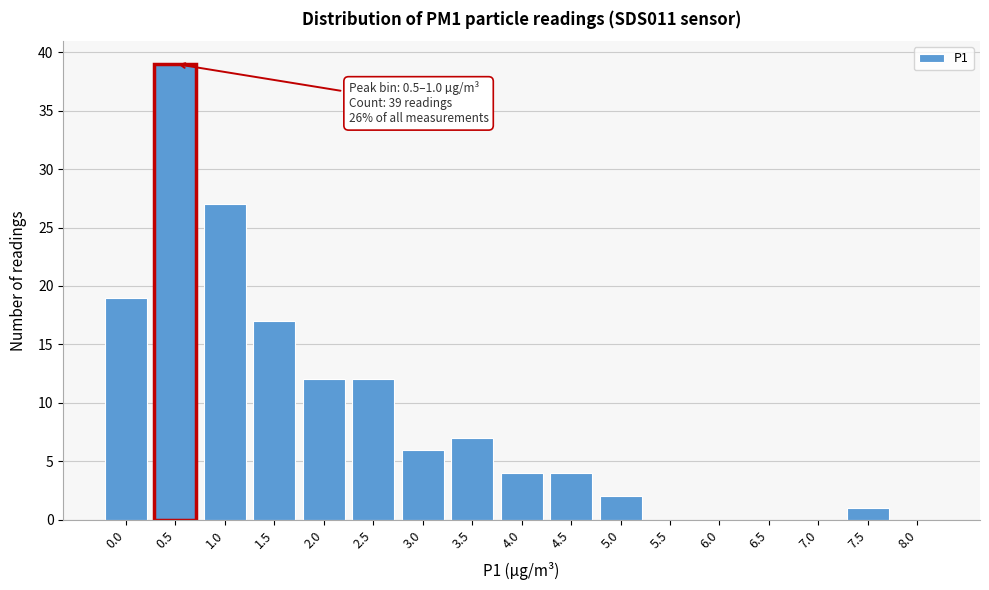

Reading left to right, what are all the values shown in this chart?

0.0=19	0.5=39	1.0=27	1.5=17	2.0=12	2.5=12	3.0=6	3.5=7	4.0=4	4.5=4	5.0=2	5.5=0	6.0=0	6.5=0	7.0=0	7.5=1	8.0=0